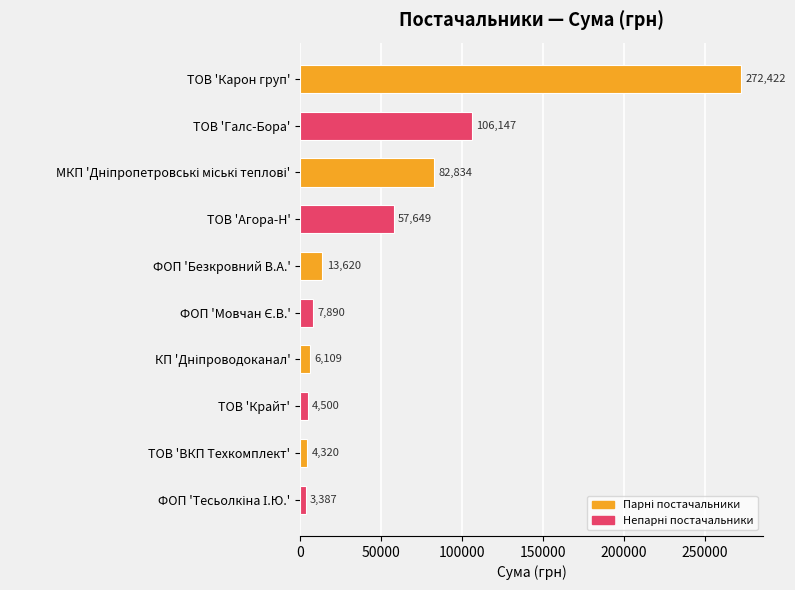

True or false: the data shows 81829.6 at ТОВ 'Карон груп'.

False